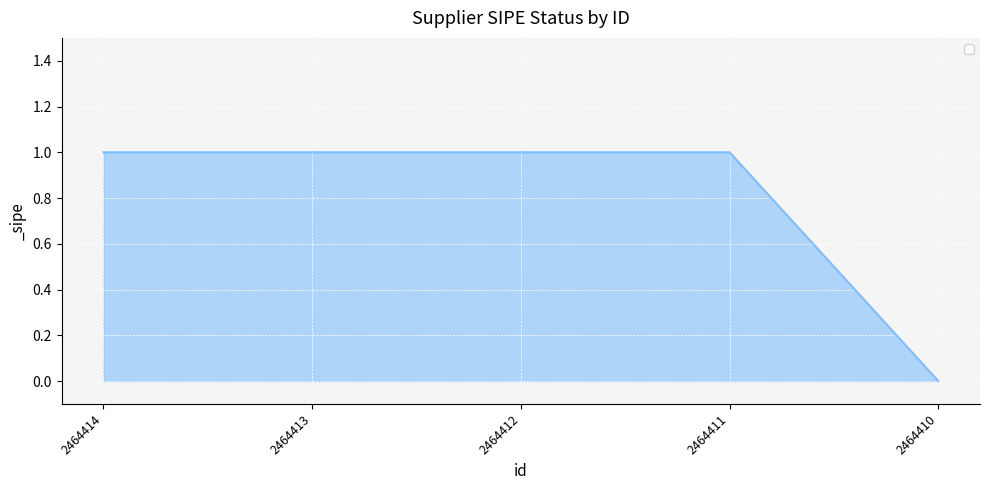

The value at 2464414 is 1. True or false?

True